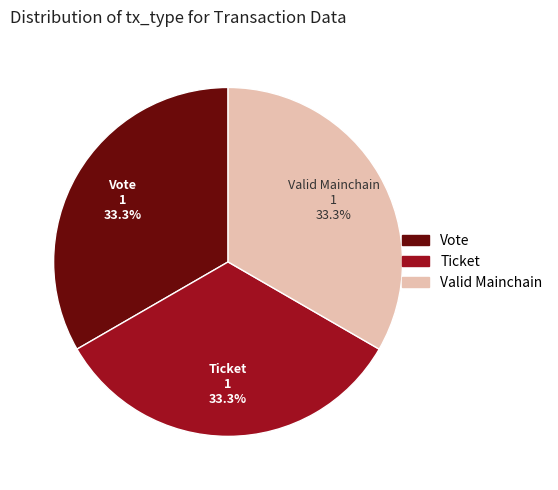

Is there any slice that represents more than half of the pie?

No